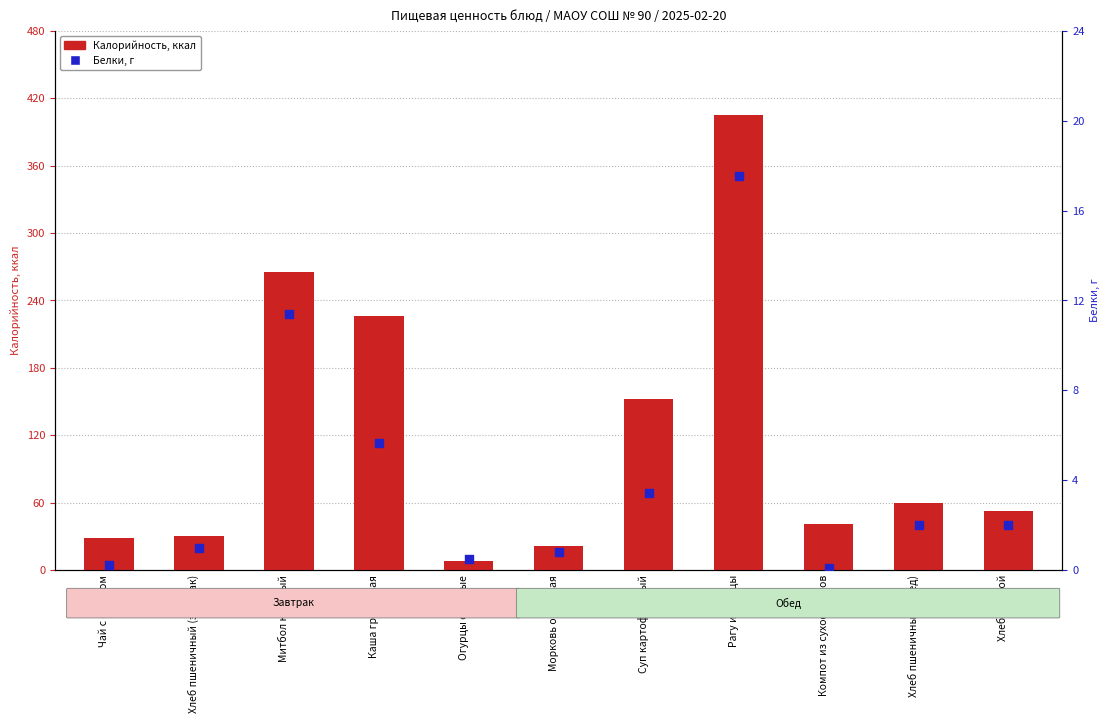

Which series has the largest Y range (max minus min)?

Калорийность, ккал